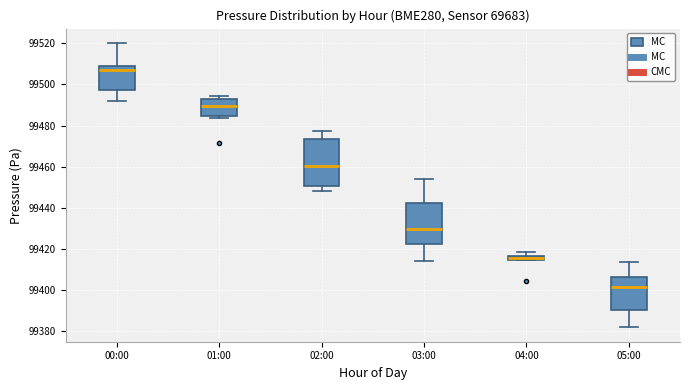

Which box has the highest median line?

00:00